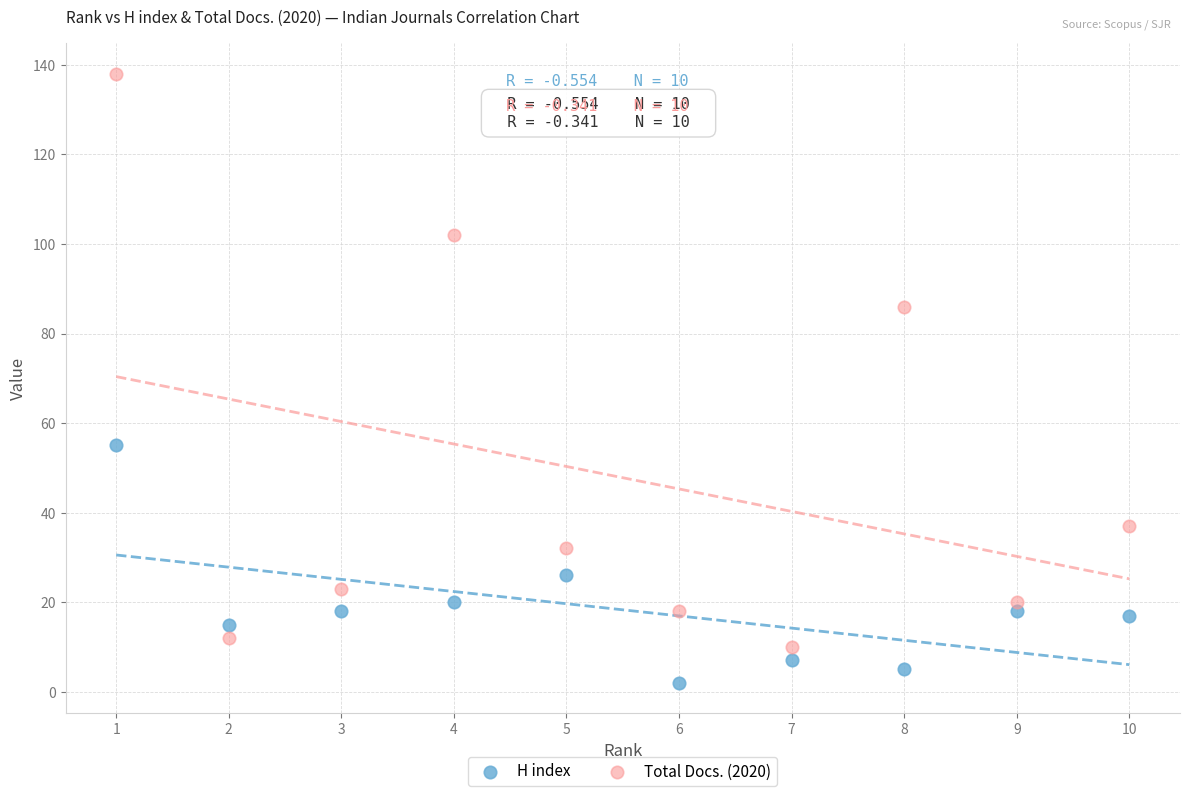

Which series contains the lowest Y value?

H index